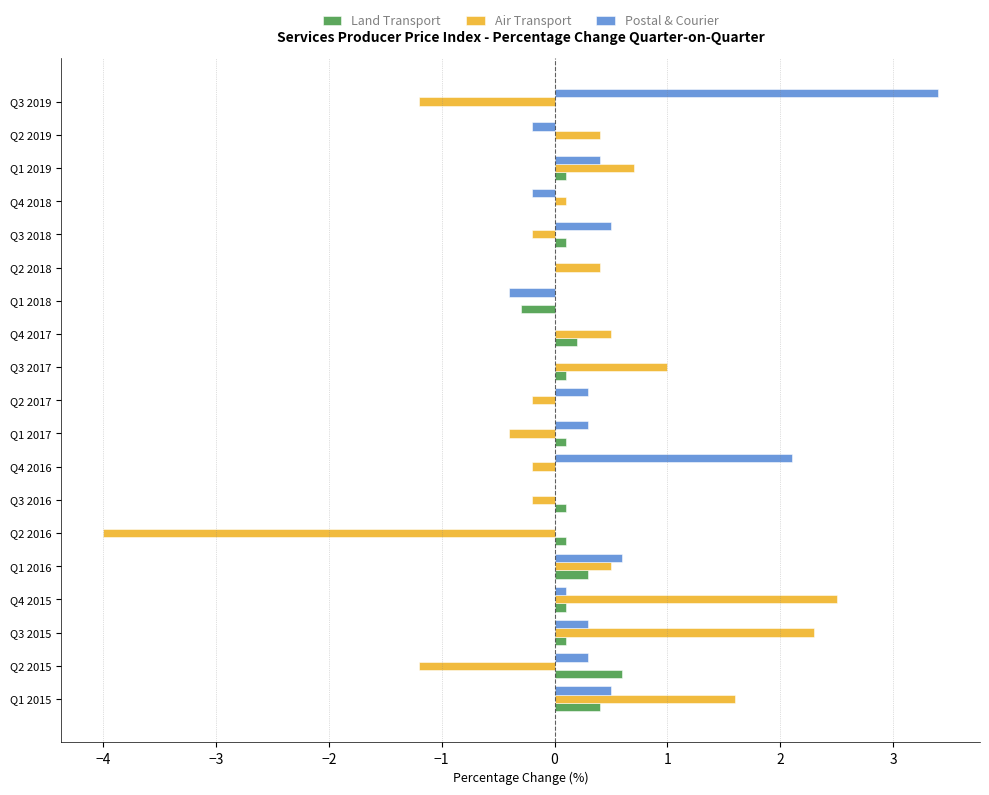

What is the average value of the Air Transport series?

0.1